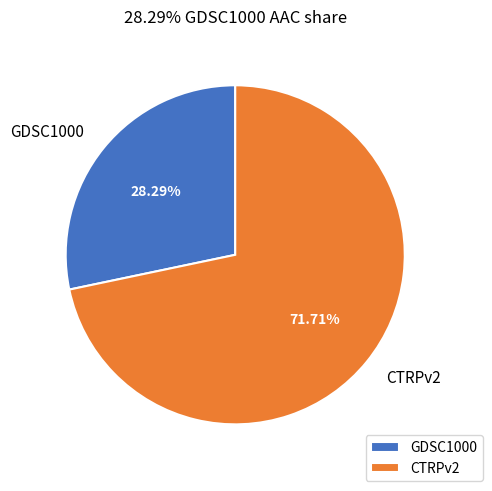

To the nearest percent, what is the difference between the CTRPv2 and GDSC1000 slice percentages?

43%